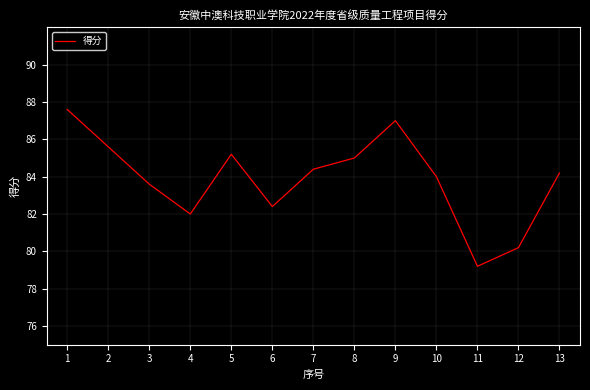

Does the chart have visible grid lines?

Yes